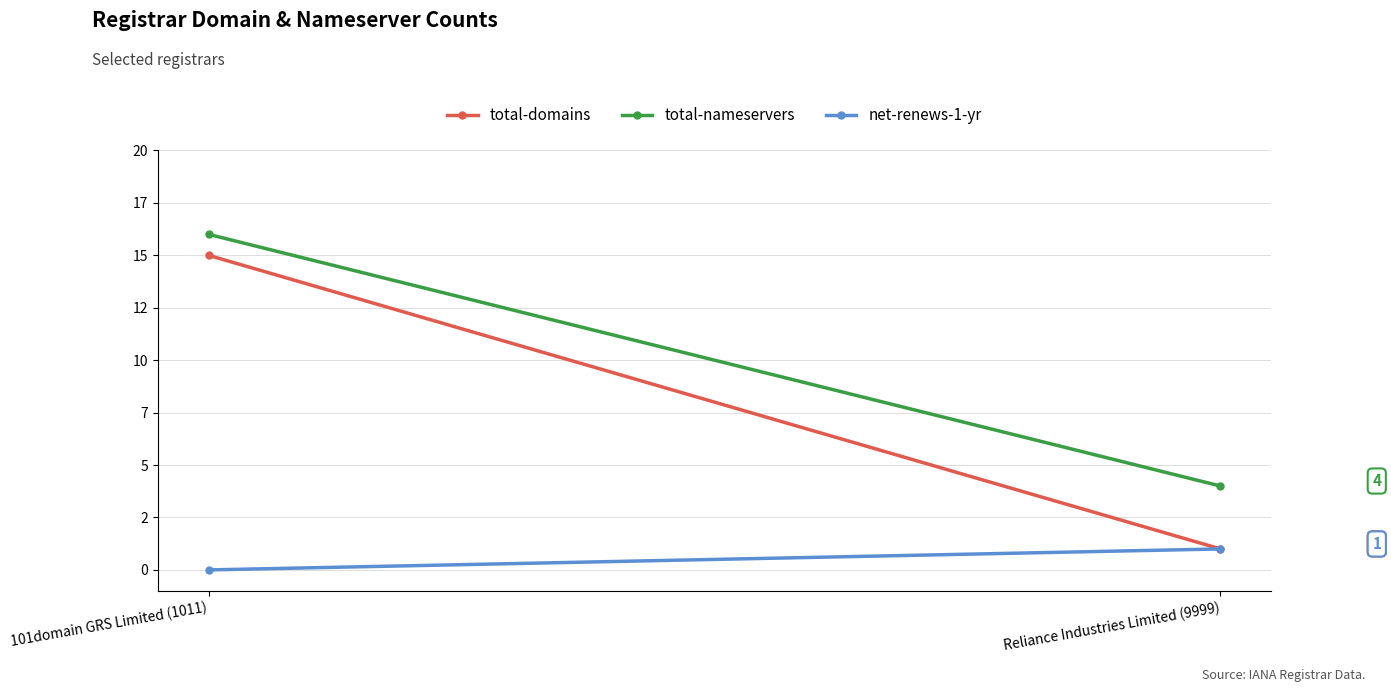

Reading right to left, what are all the values shown in this chart?

total-domains: 1	15
total-nameservers: 4	16
net-renews-1-yr: 1	0